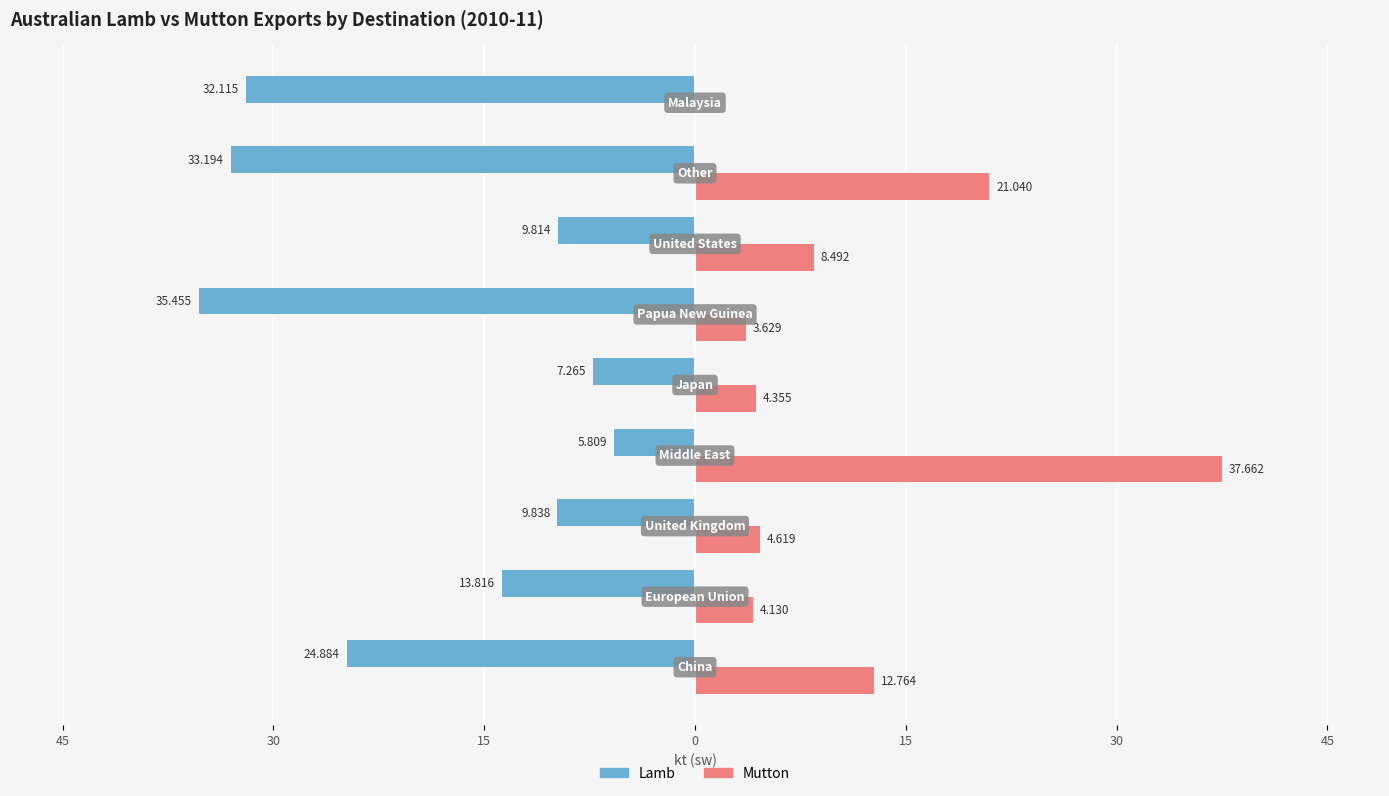

What are all the series names shown in the legend?

Lamb, Mutton